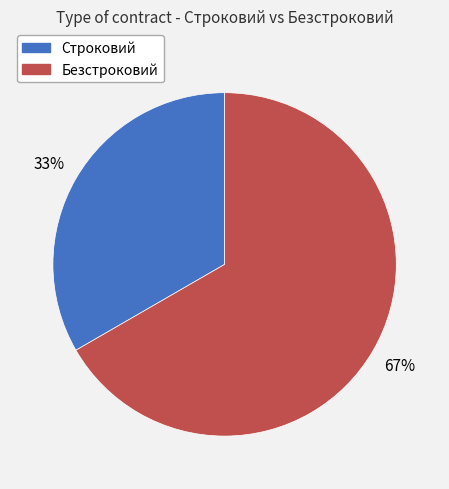

Is the sum of Строковий and Безстроковий greater than half?

Yes